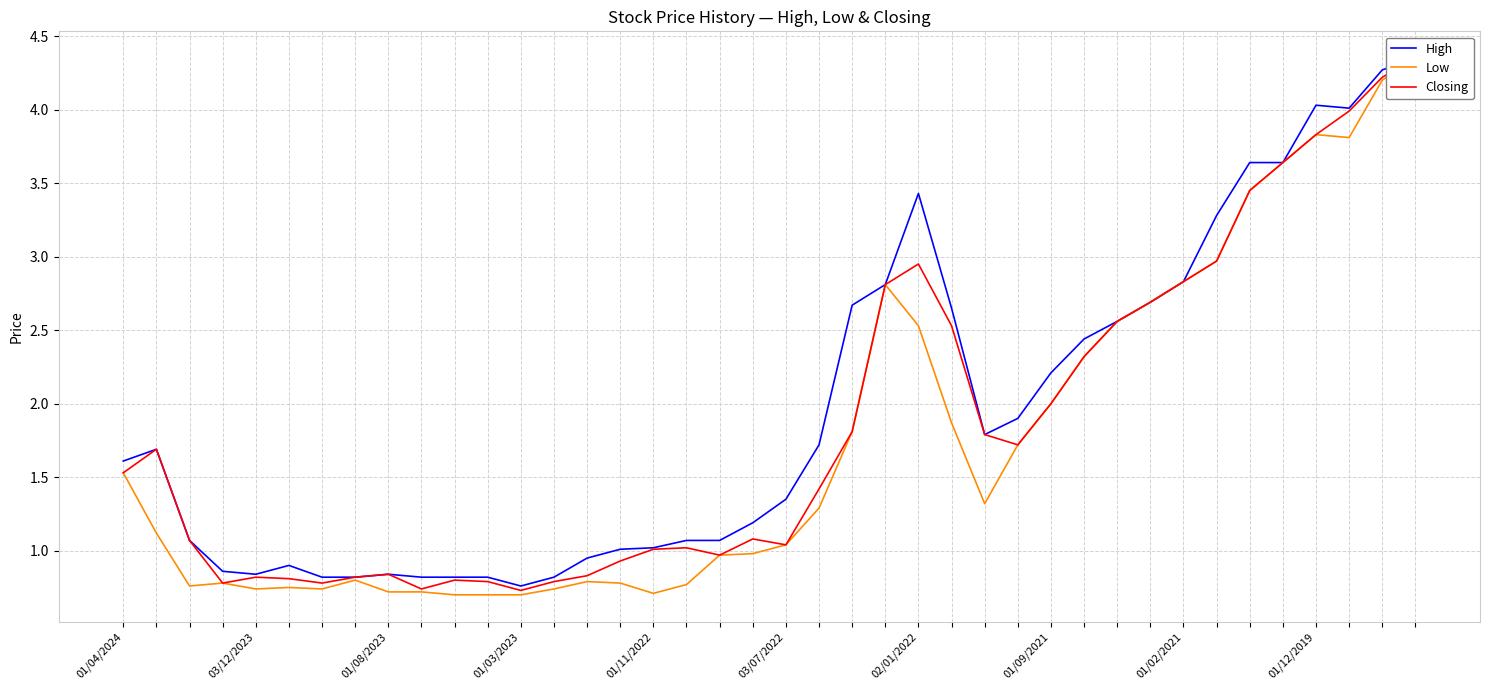

Reading left to right, extract all data points from this chart.

High: 1.6	1.7	1.1	0.9	0.8	0.9	0.8	0.8	0.8	0.8	0.8	0.8	0.8	0.8	0.9	1.0	1.0	1.1	1.1	1.2	1.4	1.7	2.7	2.8	3.4	2.6	1.8	1.9	2.2	2.4	2.6	2.7	2.8	3.3	3.6	3.6	4.0	4.0	4.3	4.3
Low: 1.5	1.1	0.8	0.8	0.7	0.8	0.7	0.8	0.7	0.7	0.7	0.7	0.7	0.7	0.8	0.8	0.7	0.8	1.0	1.0	1.0	1.3	1.8	2.8	2.5	1.9	1.3	1.7	2.0	2.3	2.6	2.7	2.8	3.0	3.5	3.6	3.8	3.8	4.2	4.3
Closing: 1.5	1.7	1.1	0.8	0.8	0.8	0.8	0.8	0.8	0.7	0.8	0.8	0.7	0.8	0.8	0.9	1.0	1.0	1.0	1.1	1.0	1.4	1.8	2.8	3.0	2.5	1.8	1.7	2.0	2.3	2.6	2.7	2.8	3.0	3.5	3.6	3.8	4.0	4.2	4.3